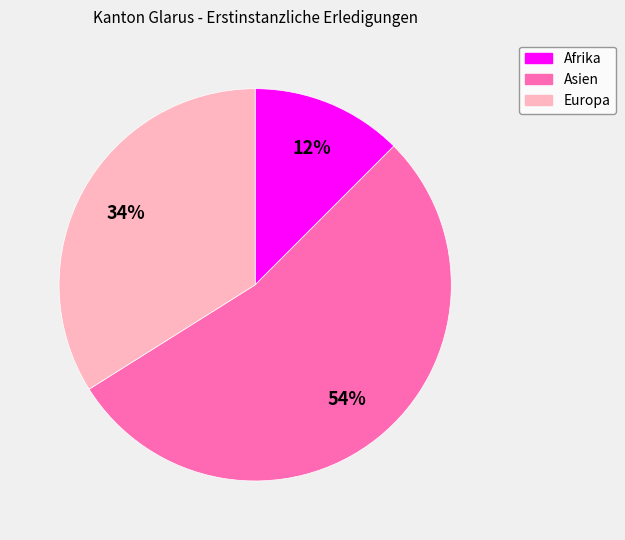

Is it true that Afrika is 12% of the pie?

True